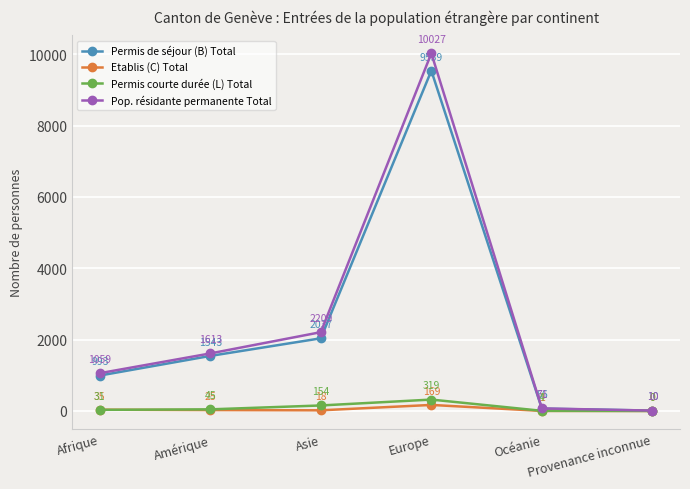

What is the difference between the second highest and minimum values in the Etablis (C) Total series?

35